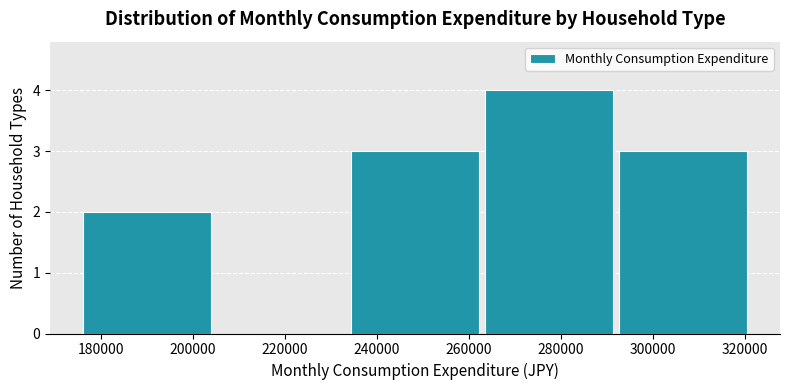

Reading left to right, list every bar in this chart as the range it spans on the x-axis followed by its height. Neither the bar edges nor the heights are printed on the chart, so give them approximately, as read against the axes.

176000 to 204000: 2
204000 to 234000: 0
234000 to 262000: 3
262000 to 292000: 4
292000 to 322000: 3